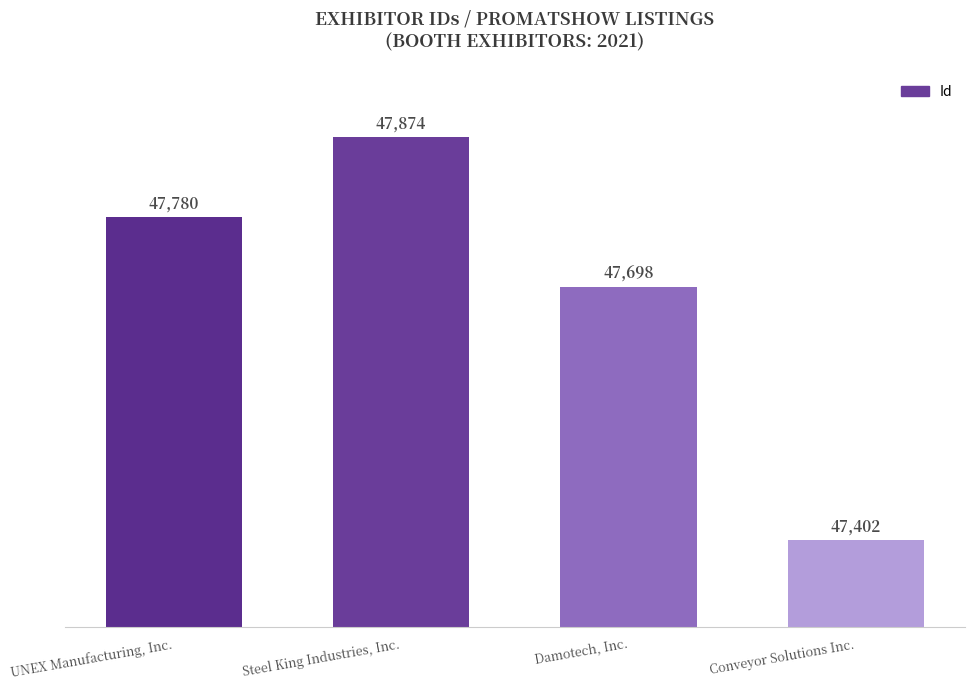

Is it true that the value at Steel King Industries, Inc. is 47874?

True